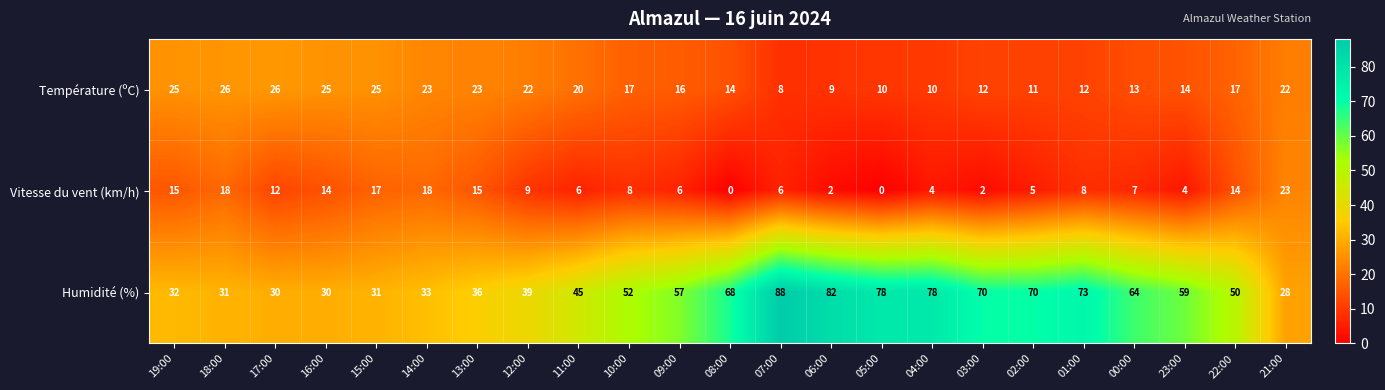

At how many categories does at least one series exceed 60?

9